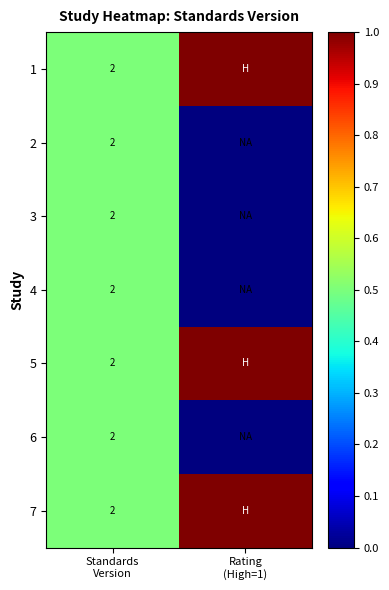

Rank the series by their maximum value, from lowest to highest.

2, 3, 4, 6, 1, 5, 7